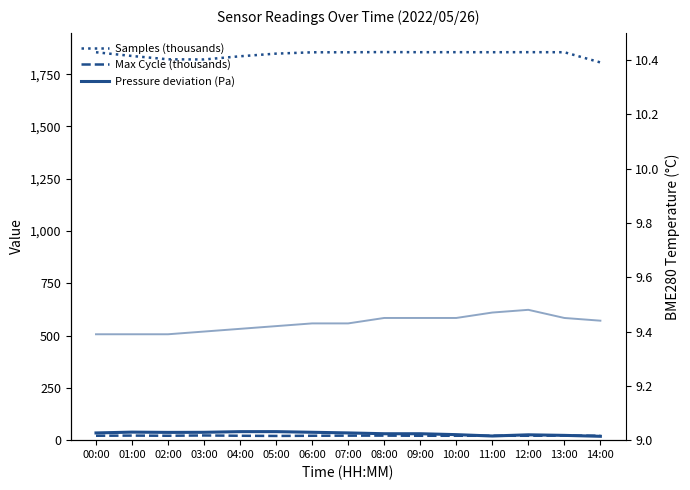

What is the difference between the Samples (thousands) values at 02:00 and 05:00?

27.2